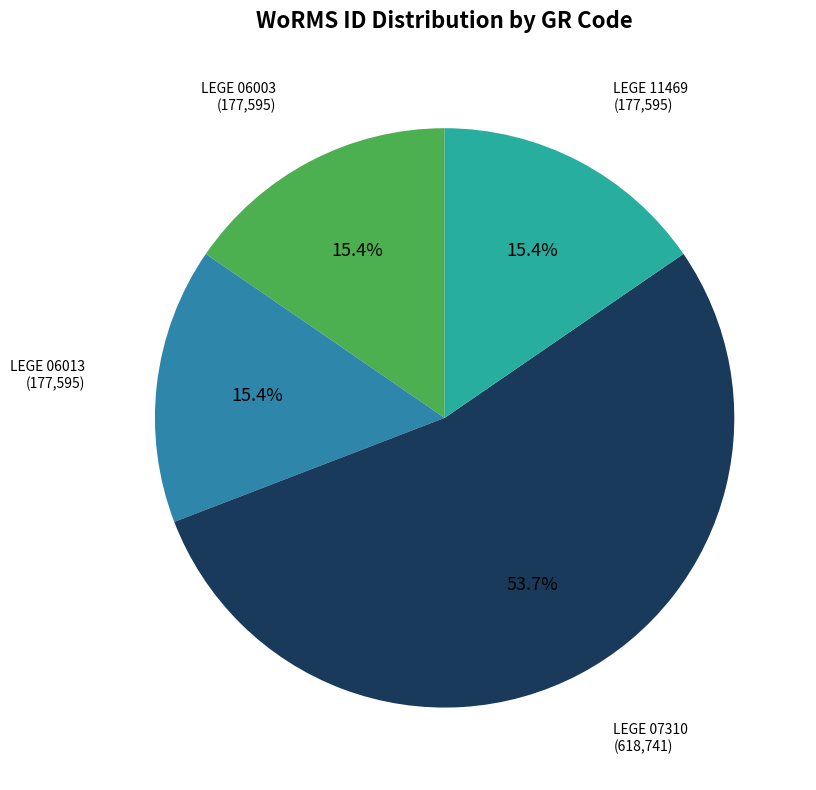

Is there a majority slice in this chart?

Yes